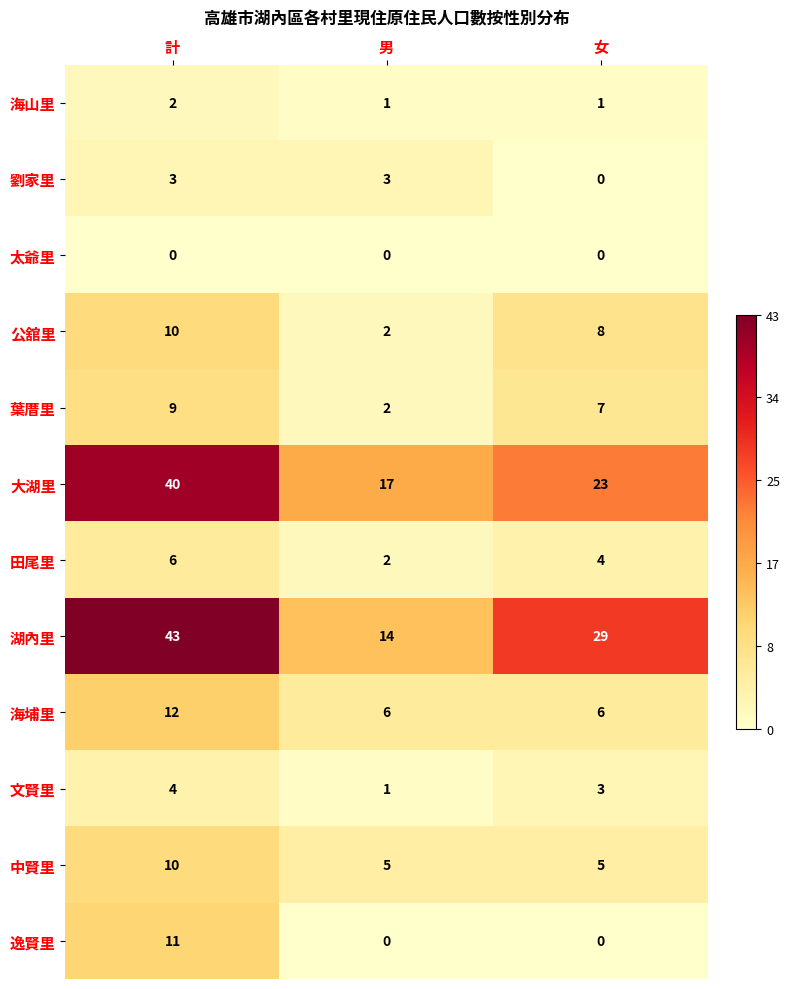

What is the difference between the second highest and minimum values in the 劉家里 series?

3